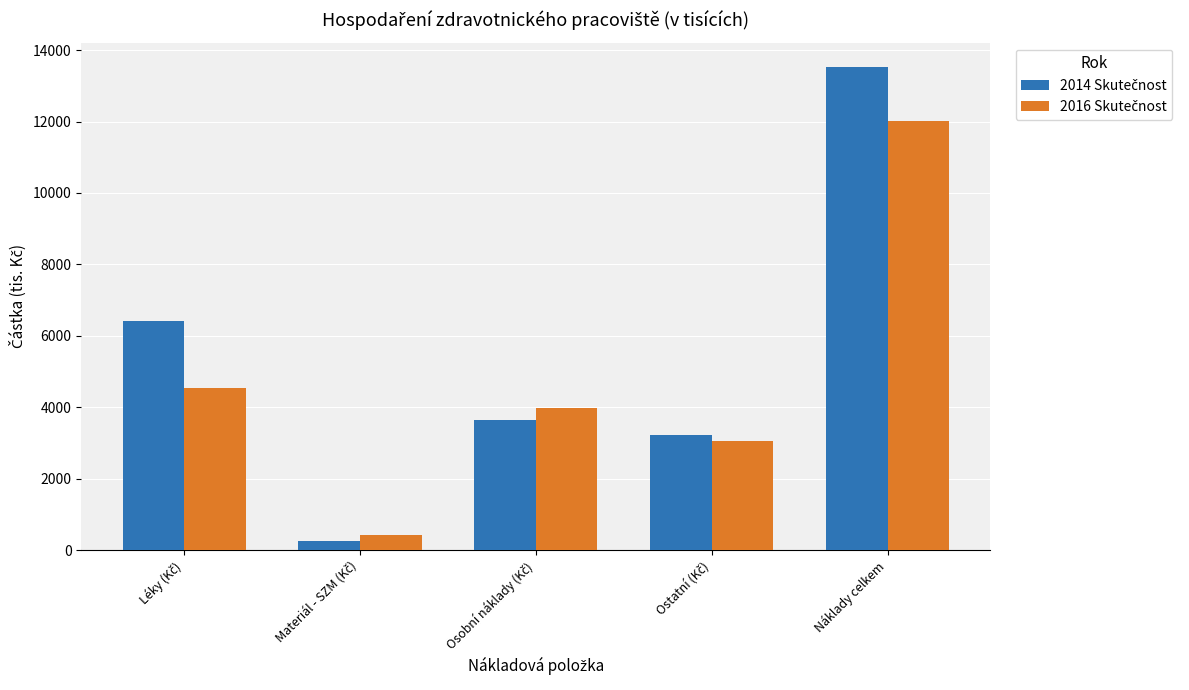

At how many categories does at least one series exceed 11005?

1